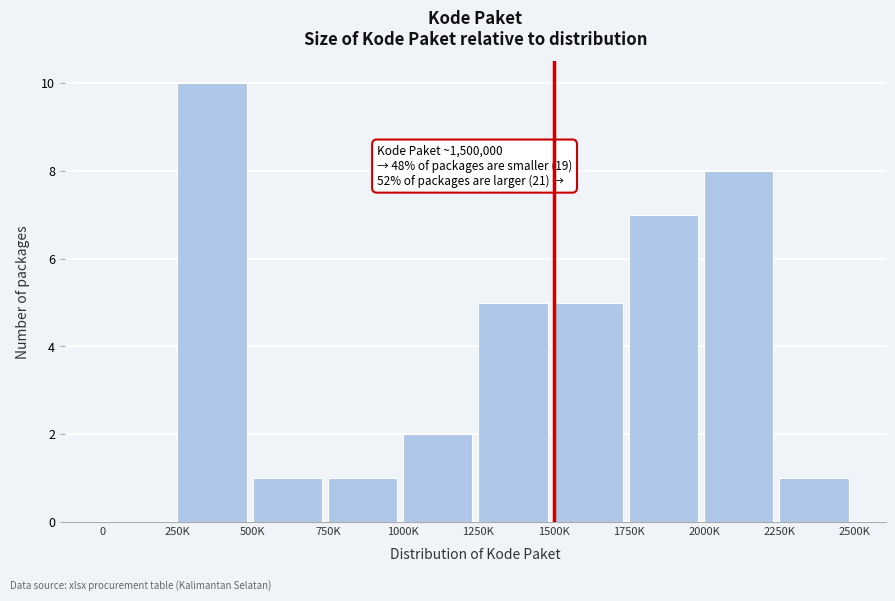

Reading right to left, what are all the values shown in this chart?

2250K=1	2000K=8	1750K=7	1500K=5	1250K=5	1000K=2	750K=1	500K=1	250K=10	0=0